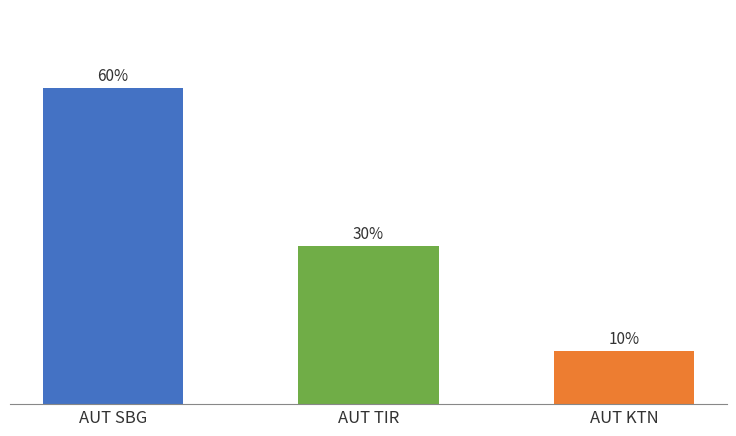

Which has a higher value, AUT KTN or AUT TIR?

AUT TIR